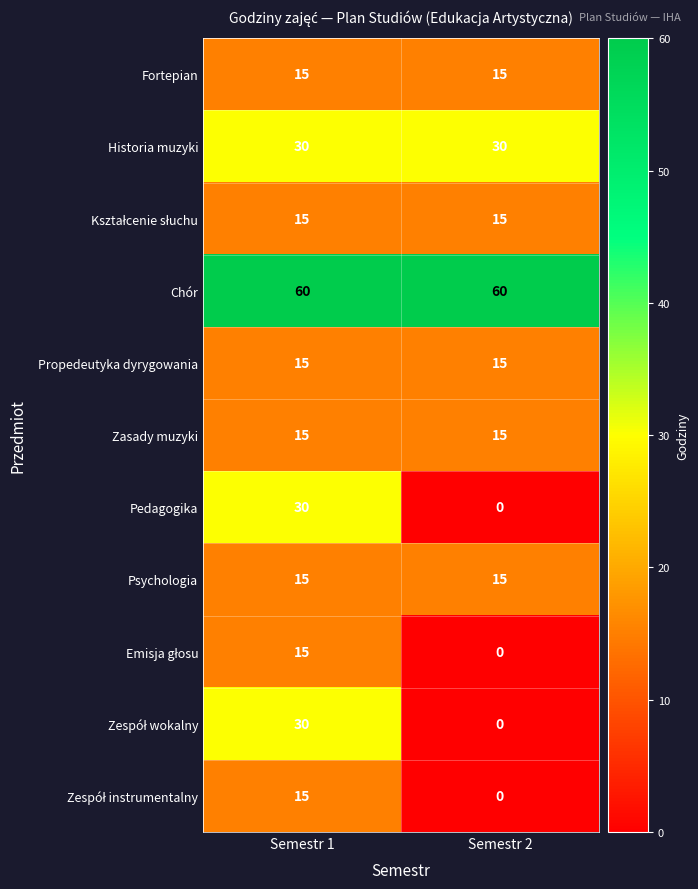

Which category has the lowest value across all series?

Semestr 2